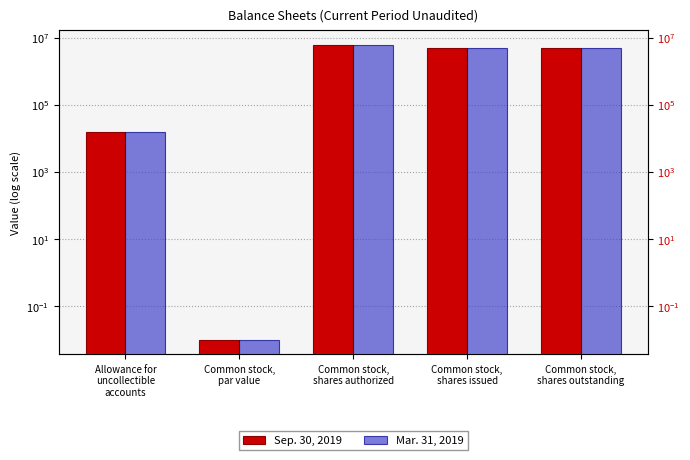

Which series has the widest spread of values?

Sep. 30, 2019